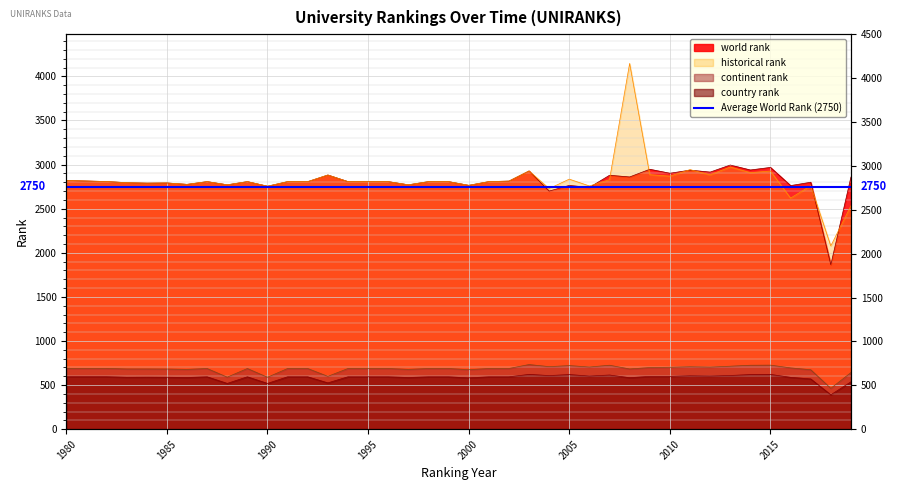

At how many categories does at least one series exceed 2024?

40